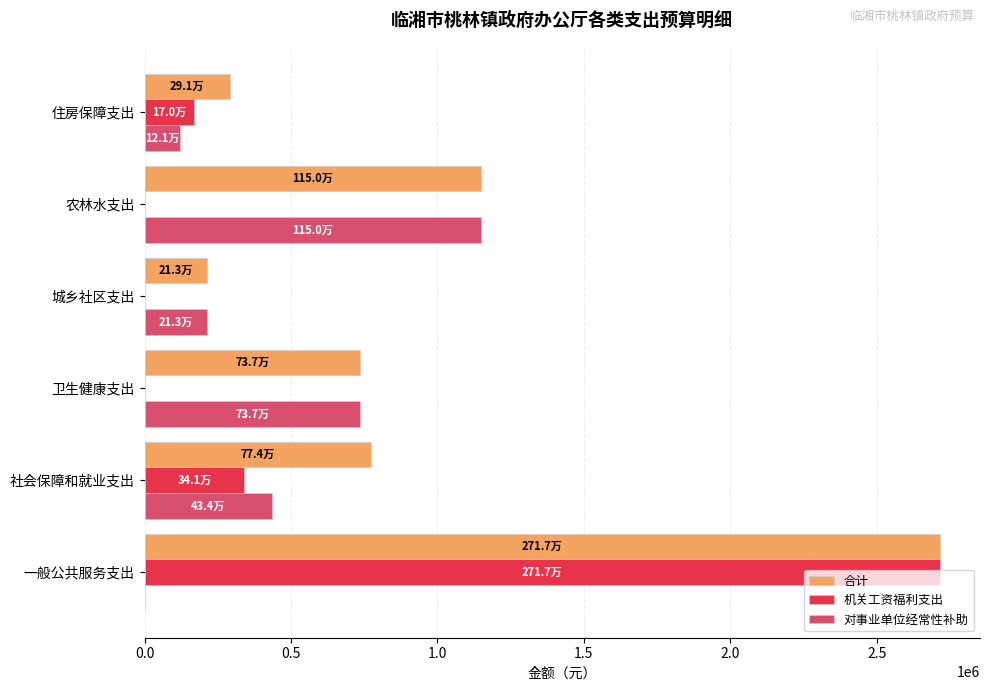

Is the value of 合计 at 社会保障和就业支出 greater than the value of 对事业单位经常性补助 at 住房保障支出?

Yes